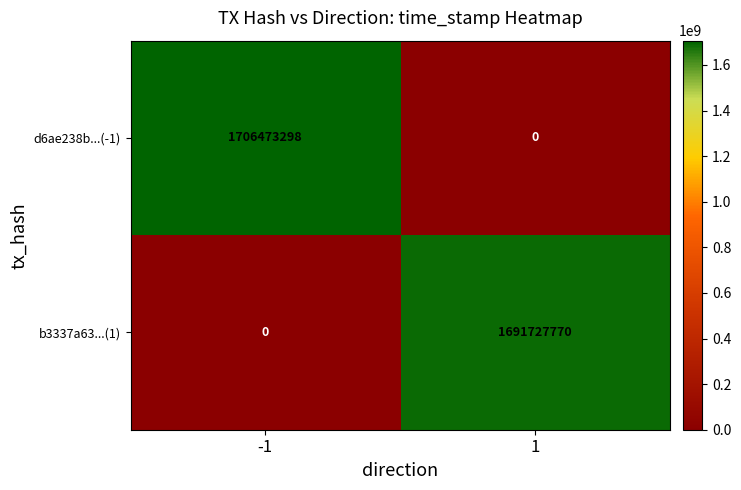

Reading right to left, what are all the values shown in this chart?

d6ae238b...(-1): 1=0	-1=1706473298
b3337a63...(1): 1=1691727770	-1=0